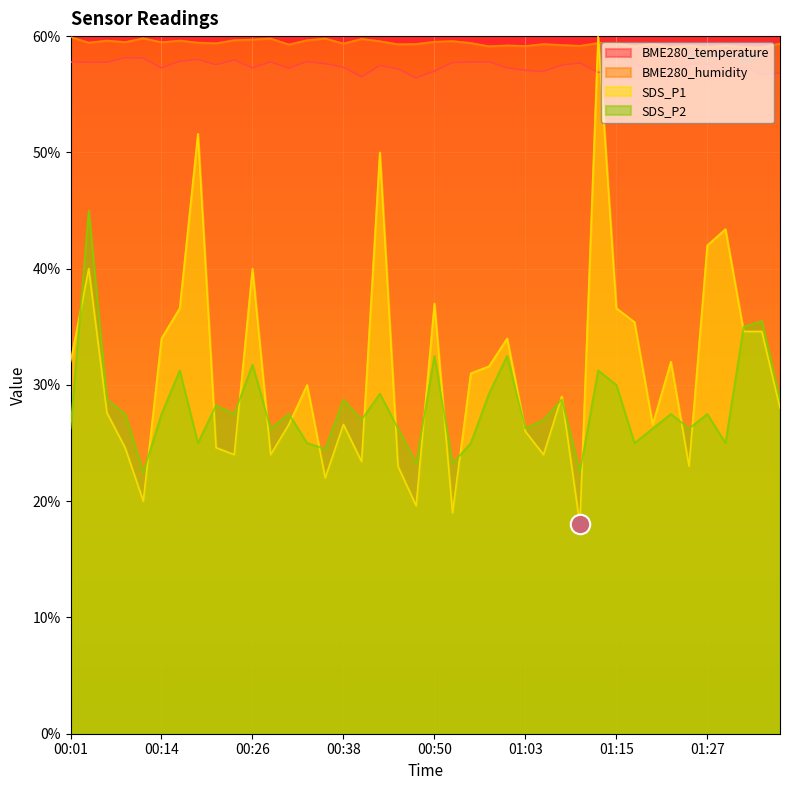

Reading left to right, list all the values displayed in this chart.

BME280_temperature: 57.8	57.8	57.8	58.1	58.1	57.3	57.8	58.0	57.5	58.0	57.3	57.8	57.2	57.8	57.6	57.3	56.5	57.5	57.2	56.4	57.0	57.7	57.8	57.8	57.3	57.1	57.0	57.5	57.7	56.9	57.0	57.6	56.9	57.0	57.6	57.6	56.9	57.3	56.7	56.8
BME280_humidity: 59.9	59.4	59.6	59.5	59.8	59.5	59.6	59.4	59.4	59.7	59.7	59.8	59.3	59.7	59.8	59.4	59.8	59.6	59.3	59.3	59.5	59.6	59.4	59.1	59.2	59.1	59.3	59.2	59.2	59.4	59.4	59.1	59.3	59.0	59.2	59.0	59.2	59.0	59.0	59.4
SDS_P1: 32.0	40.0	27.6	24.6	20.0	34.0	36.6	51.6	24.6	24.0	40.0	24.0	26.6	30.0	22.0	26.6	23.4	50.0	23.0	19.6	37.0	19.0	31.0	31.6	34.0	26.0	24.0	29.0	18.0	60.0	36.6	35.4	26.6	32.0	23.0	42.0	43.4	34.6	34.6	28.0
SDS_P2: 26.2	45.0	28.7	27.5	22.5	27.5	31.2	25.0	28.2	27.5	31.8	26.2	27.5	25.0	24.5	28.7	27.0	29.2	26.2	23.2	32.5	23.2	25.0	29.2	32.5	26.2	27.0	28.7	22.5	31.2	30.0	25.0	26.2	27.5	26.2	27.5	25.0	35.0	35.5	28.7